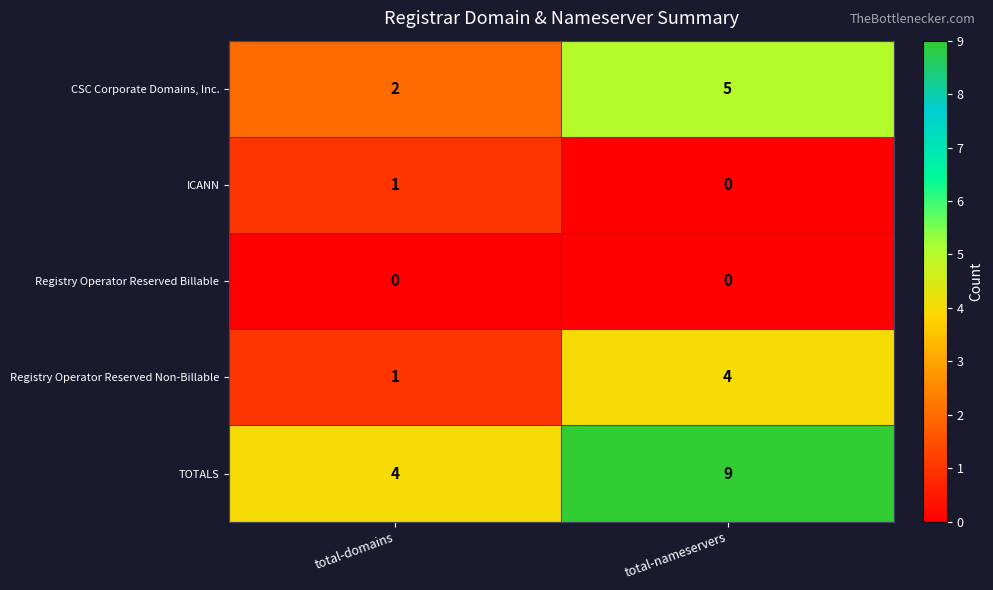

What is the difference between the maximum and minimum values in the Registry Operator Reserved Non-Billable series?

3